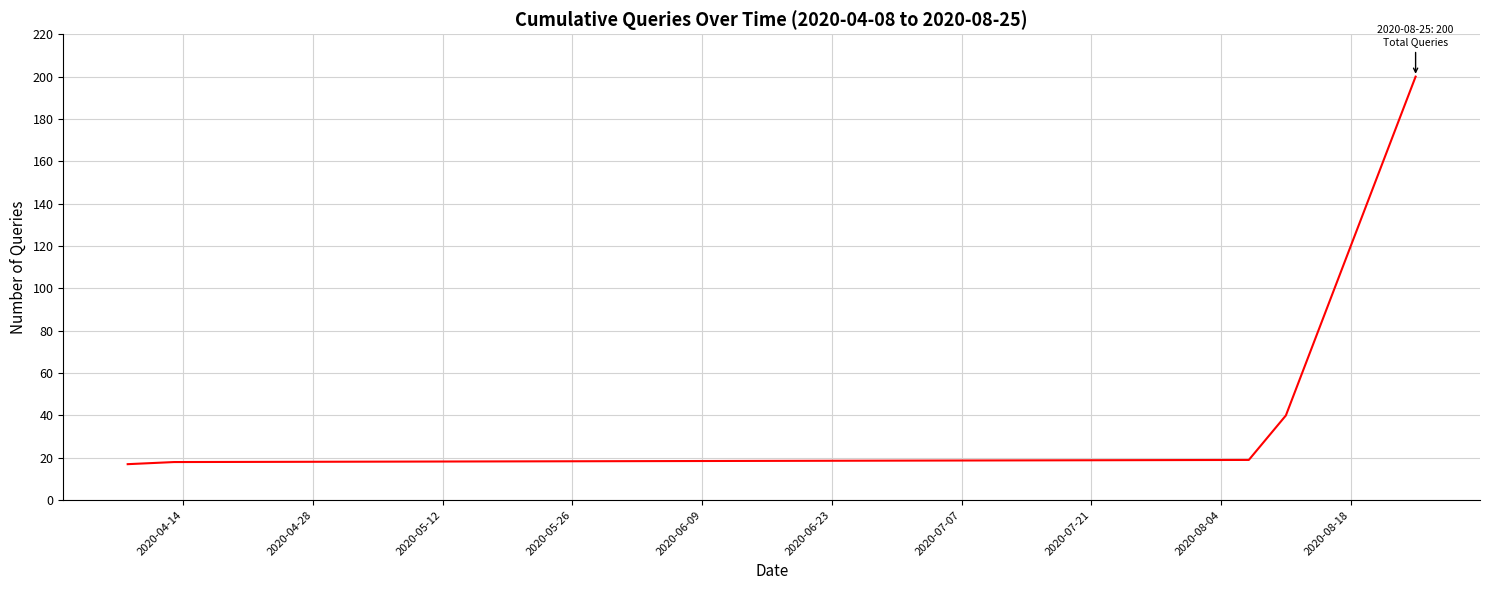

What is the difference between the maximum and minimum values?

183